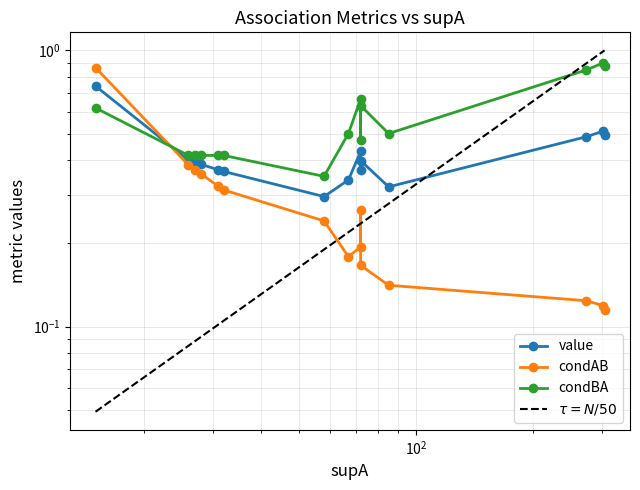

After their last crossing, which series has the higher values: value or condAB?

value